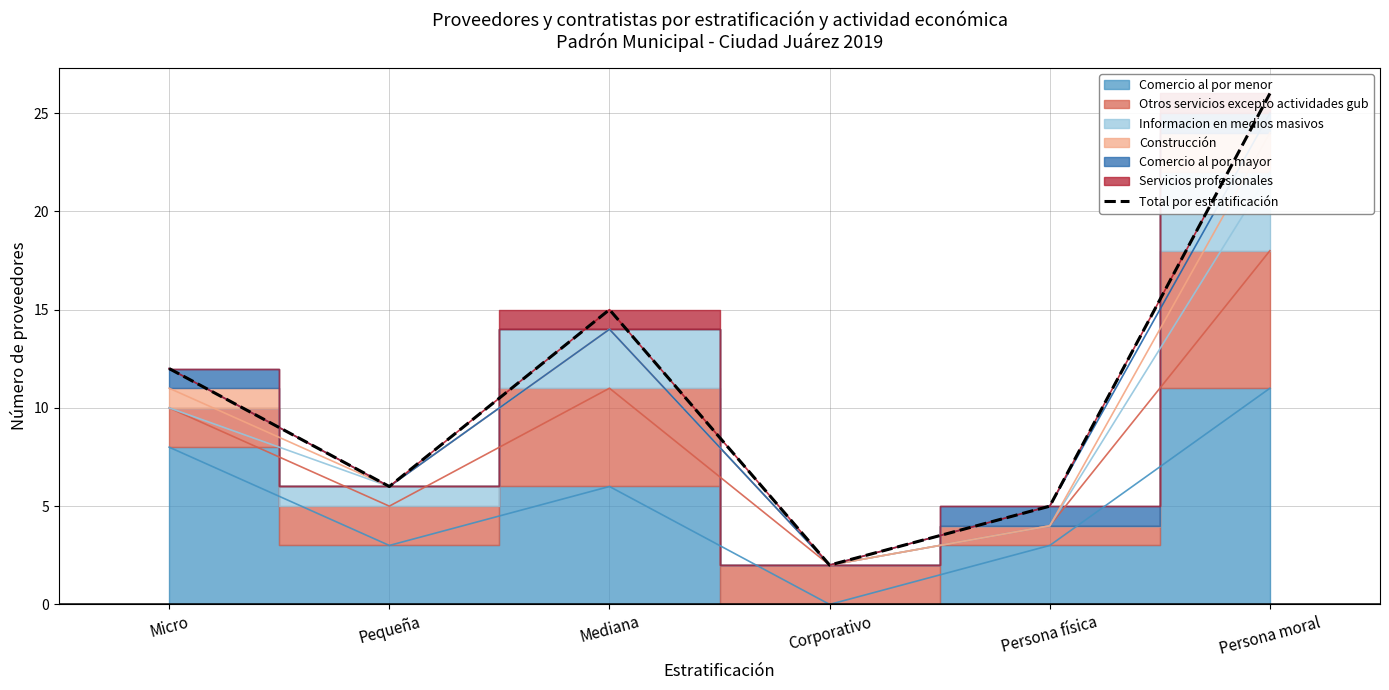

What is the sum of the values at Persona moral and Persona física?

31